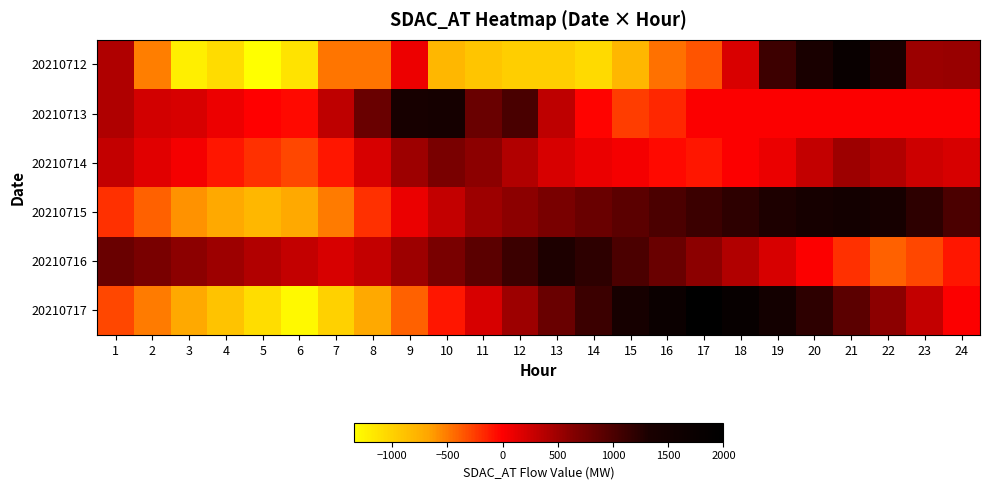

Between 19 and 24, which series saw the biggest shift?

20210717